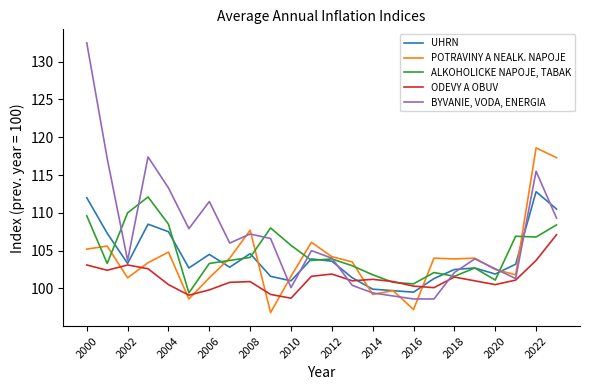

Which series ends up on top after the final intersection of POTRAVINY A NEALK. NAPOJE and ODEVY A OBUV?

POTRAVINY A NEALK. NAPOJE